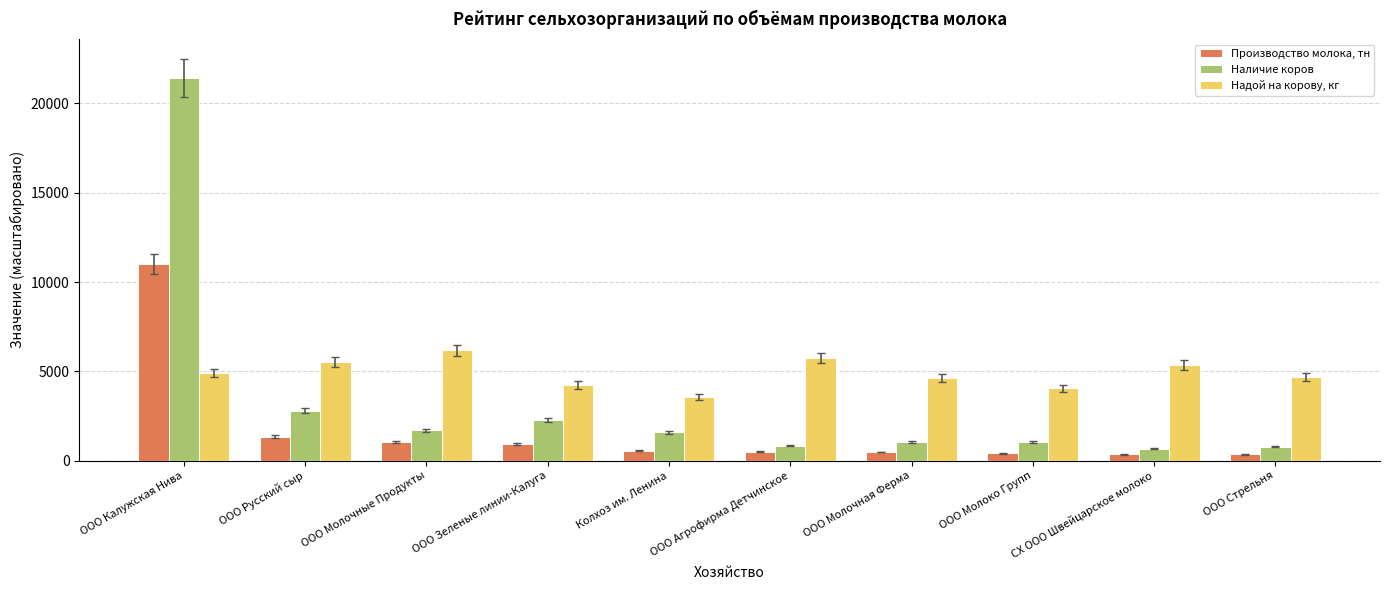

Is it true that Производство молока, тн equals 352.0 at СХ ООО Швейцарское молоко?

True